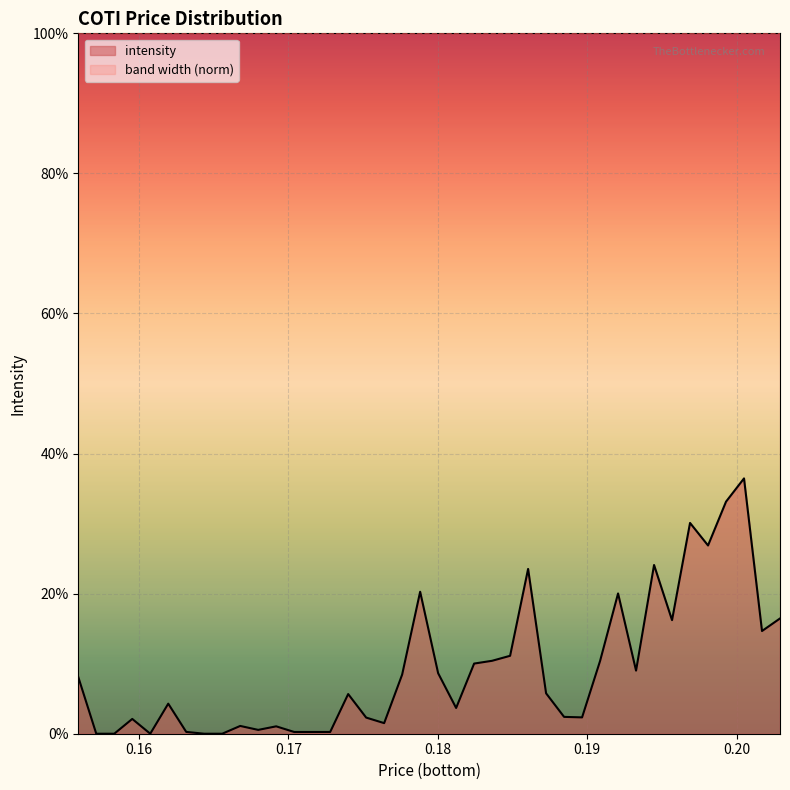

What is the difference between the second highest and minimum values?

0.3